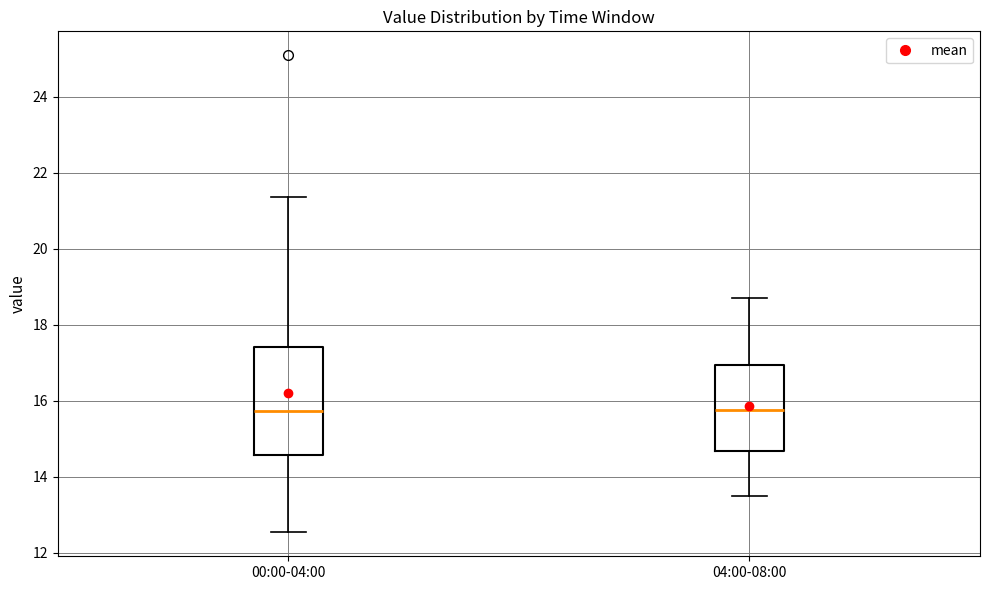

Reading left to right, read every box against the y-axis: the position of its median line, the range the box covers, and the ends of its whiskers. The values are not printed on the chart, so give them approximately, as read against the axis.

00:00-04:00: median 15.8, box 14.6 to 17.4, whiskers 12.6 to 21.4
04:00-08:00: median 15.8, box 14.6 to 17.0, whiskers 13.6 to 18.8